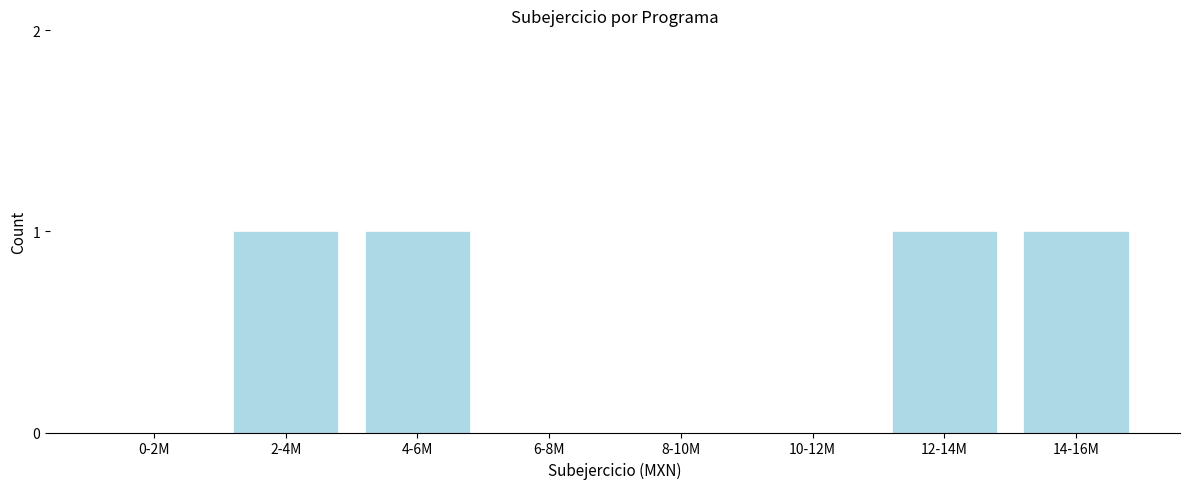

Reading right to left, list all the values displayed in this chart.

14-16M=1	12-14M=1	10-12M=0	8-10M=0	6-8M=0	4-6M=1	2-4M=1	0-2M=0